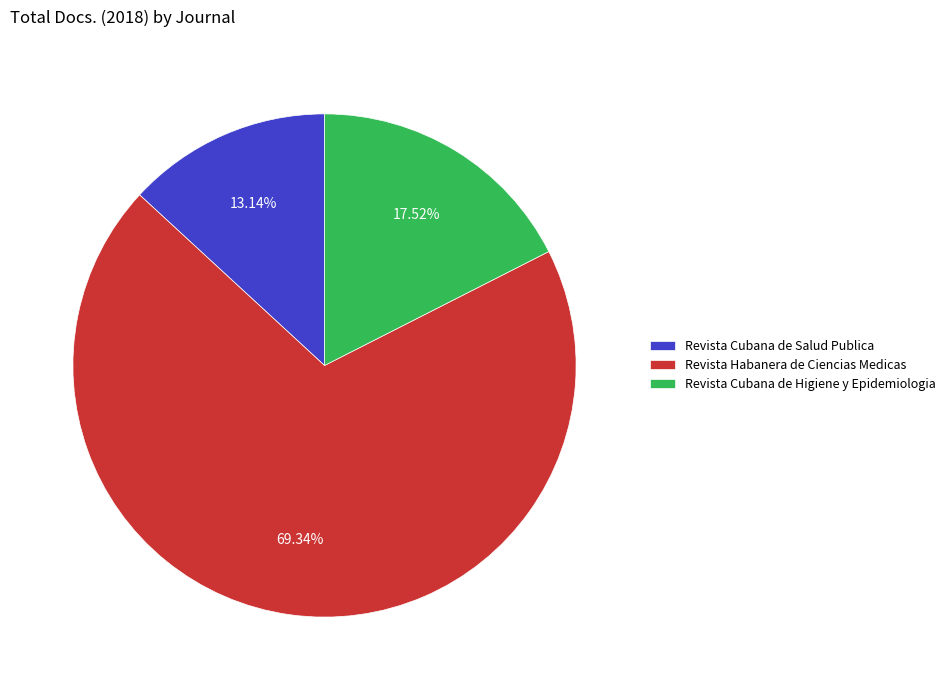

Is it true that Revista Cubana de Salud Publica is 13% of the pie?

True